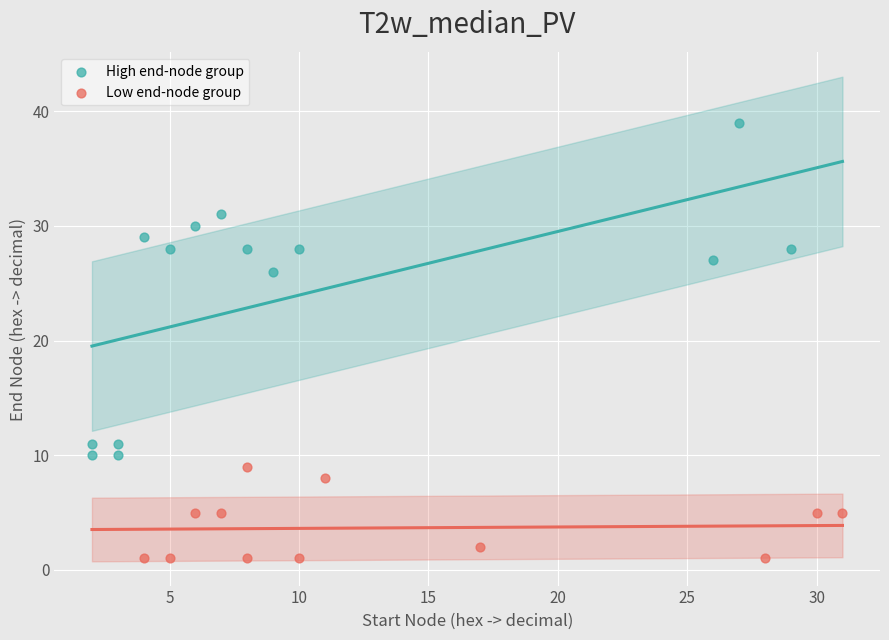

Which series reaches the minimum Y coordinate?

Low end-node group